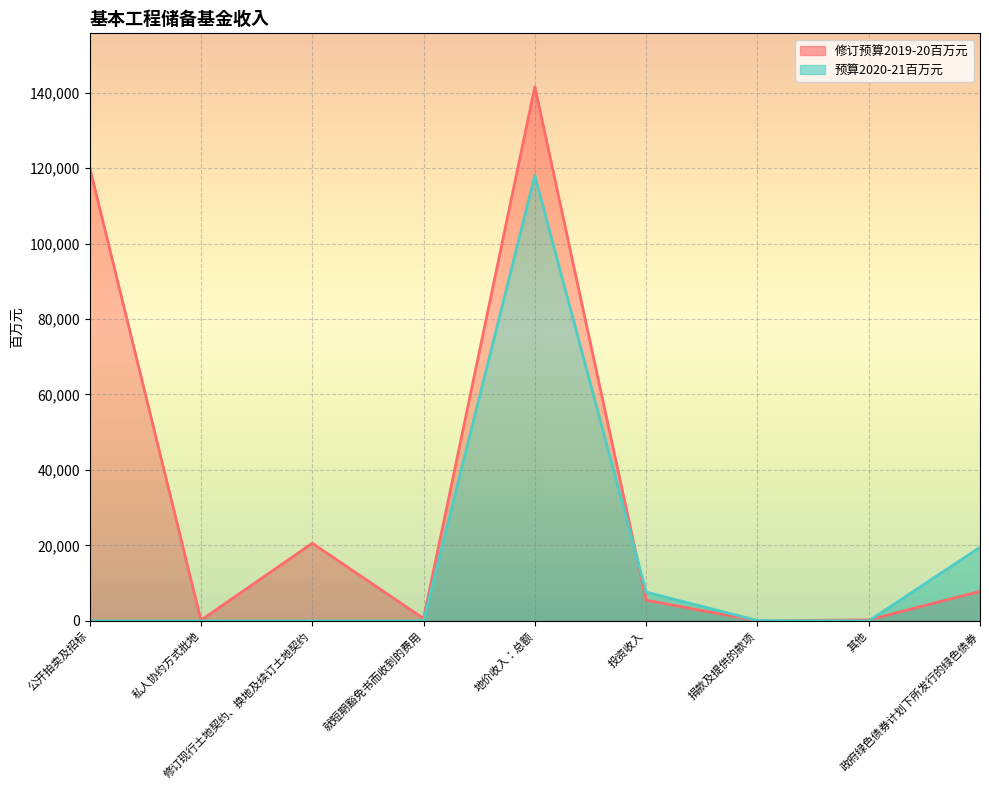

At how many categories does at least one series exceed 30281?

2